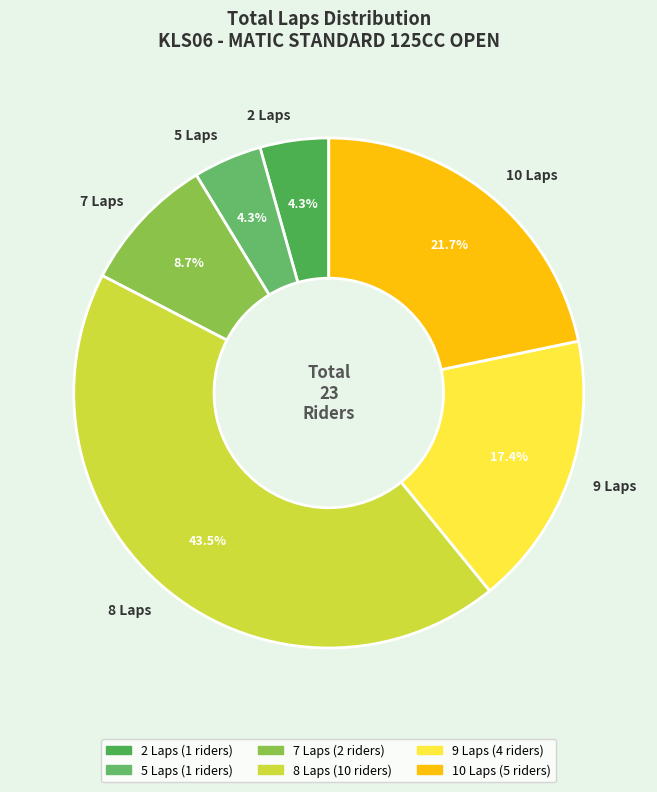

Which category has the biggest portion of the pie?

8 Laps